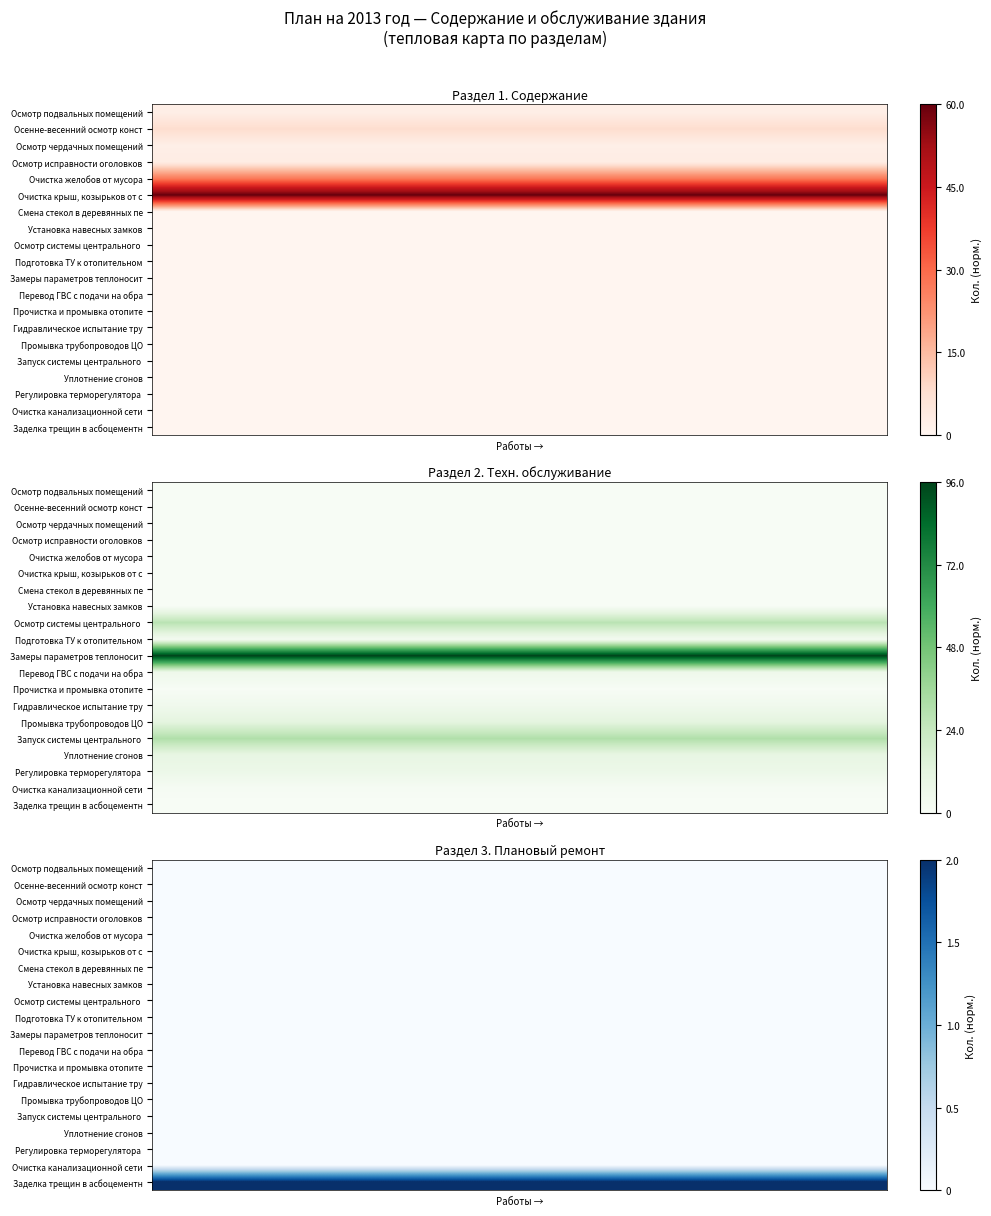

How many series are shown in this chart?

20